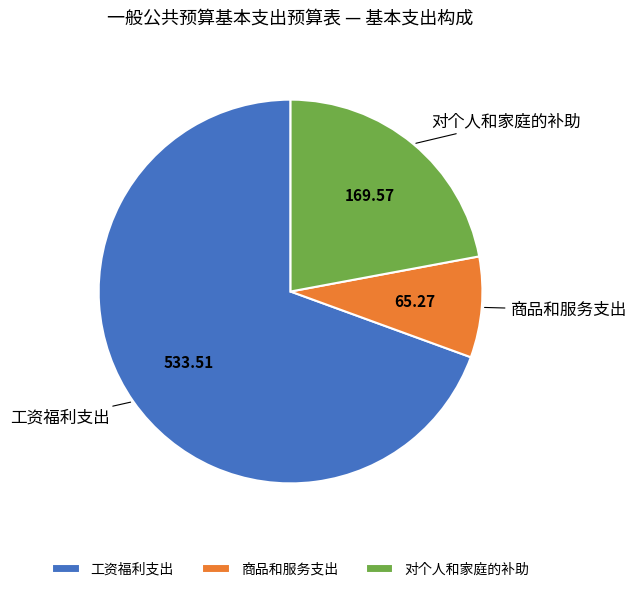

Which slice is the largest?

工资福利支出